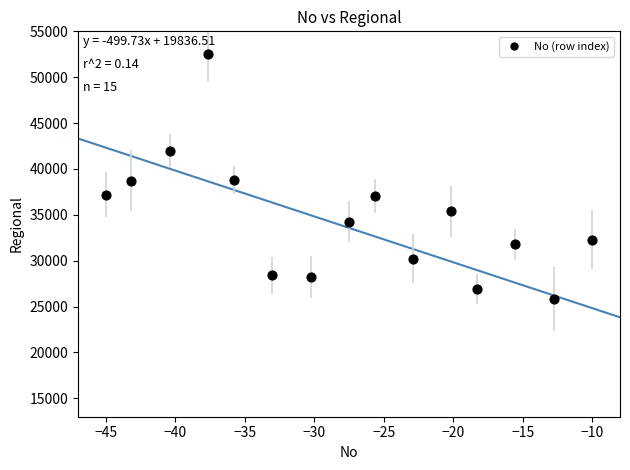

What is the range of Y values (max minus min)?

26698.1